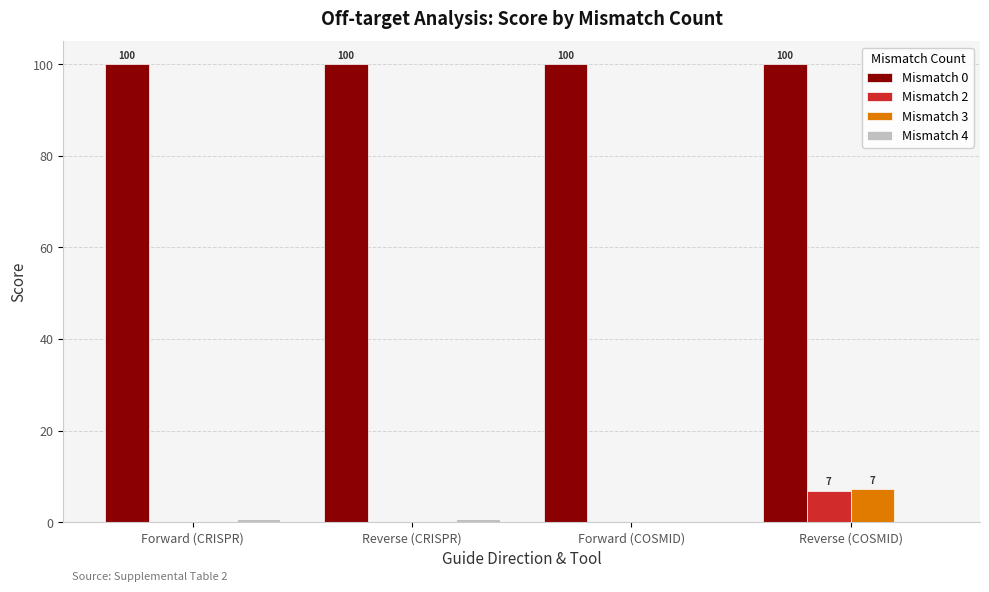

Is it true that Mismatch 0 equals 140.8 at Reverse (CRISPR)?

False